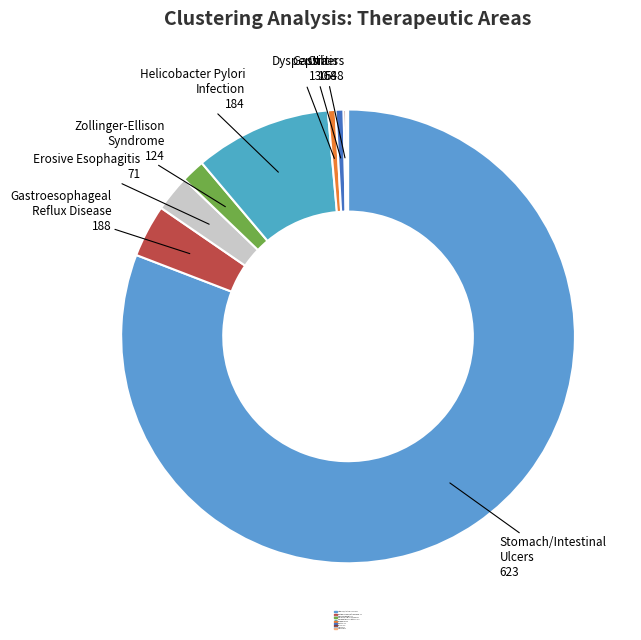

Count the number of slices in the pie.

10